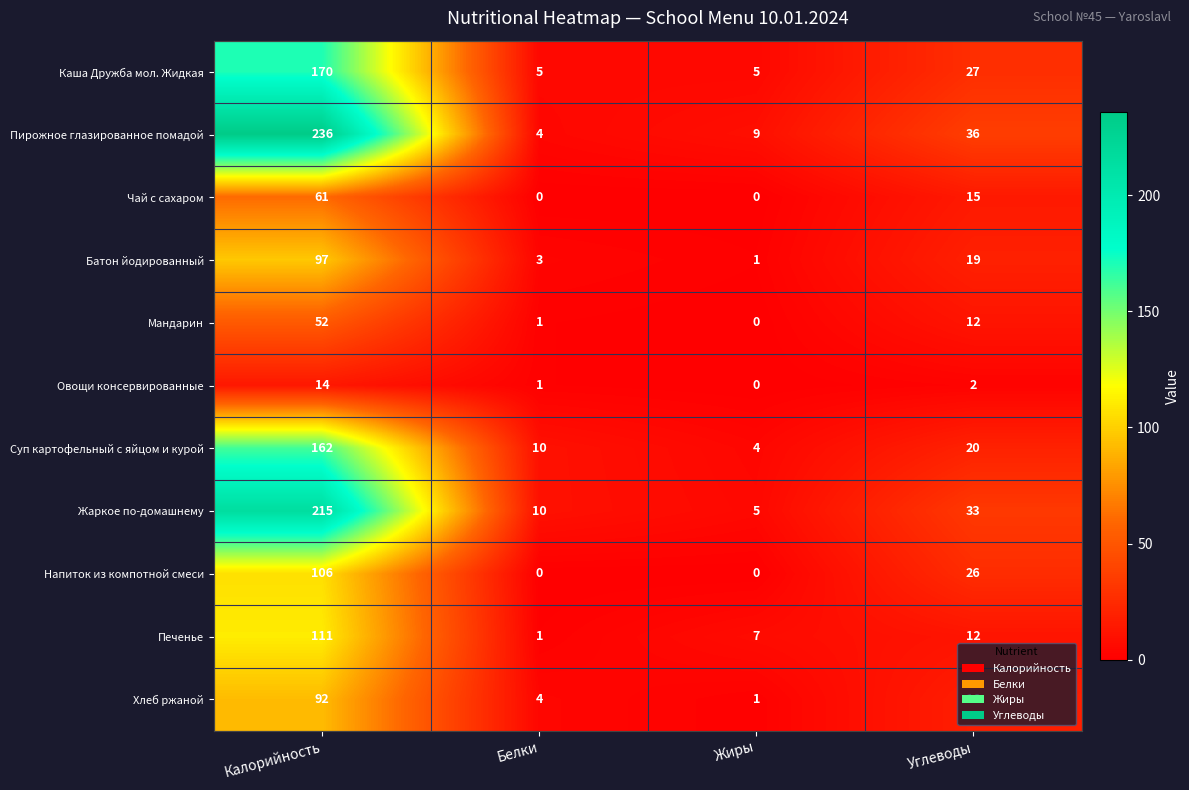

Rank the series by their maximum value, from lowest to highest.

Овощи консервированные, Мандарин, Чай с сахаром, Хлеб ржаной, Батон йодированный, Напиток из компотной смеси, Печенье, Суп картофельный с яйцом и курой, Каша Дружба мол. Жидкая, Жаркое по-домашнему, Пирожное глазированное помадой